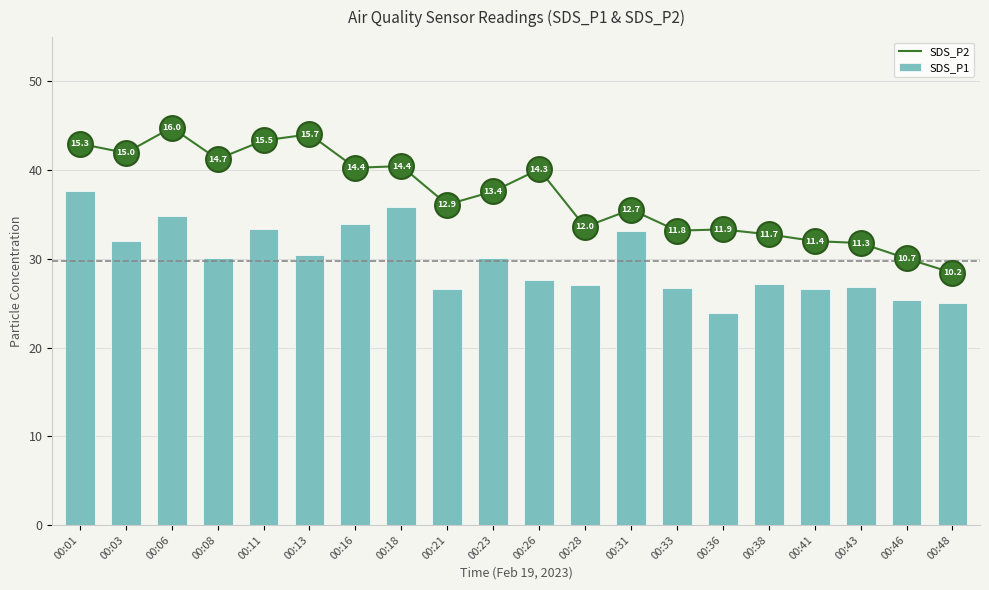

Which series has the widest spread of Y values?

SDS_P2